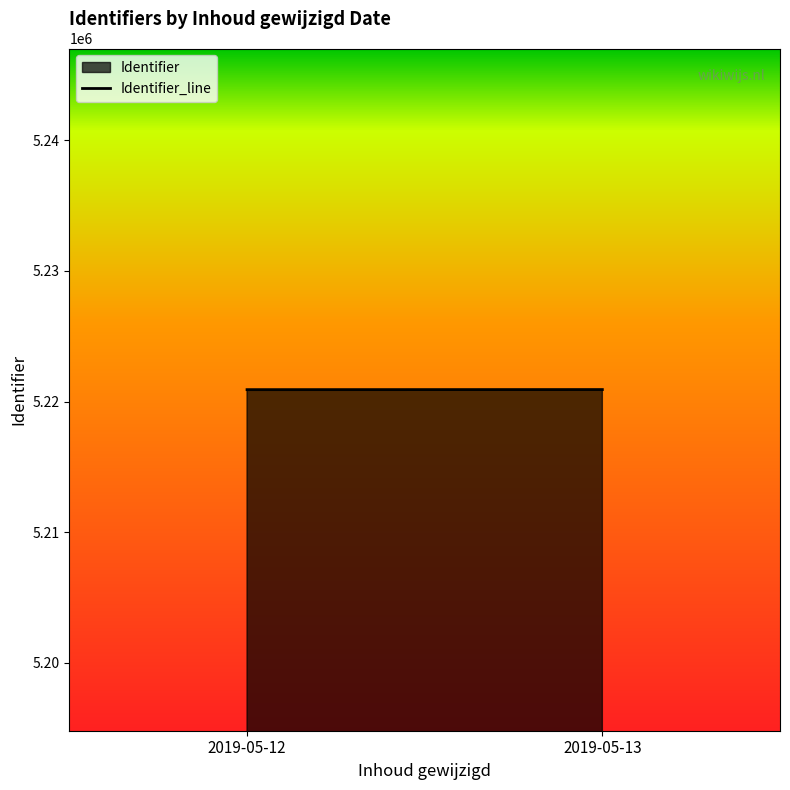

How many values are between 5220916 and 5220922?

2